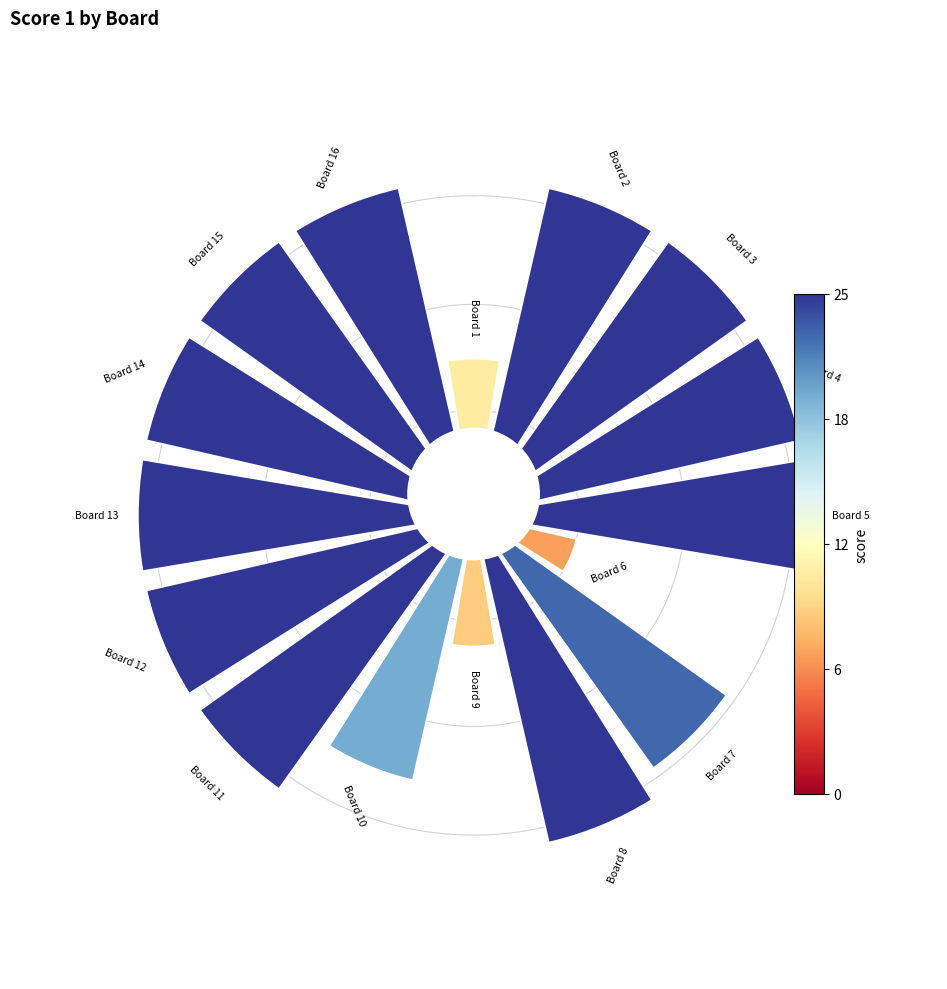

Is there a majority slice in this chart?

No